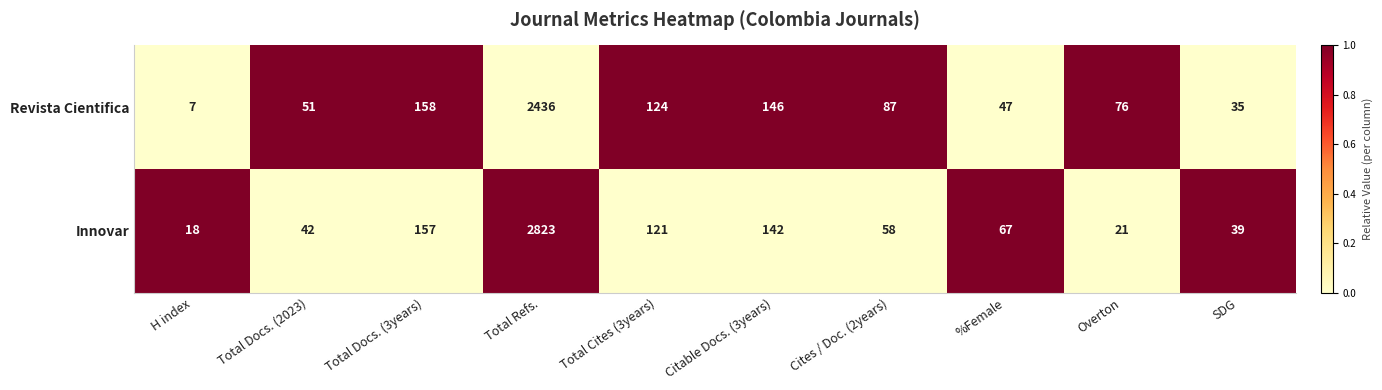

Reading left to right, list all the values displayed in this chart.

Revista Cientifica: H index=7	Total Docs. (2023)=51	Total Docs. (3years)=158	Total Refs.=2436	Total Cites (3years)=124	Citable Docs. (3years)=146	Cites / Doc. (2years)=87	%Female=47	Overton=76	SDG=35
Innovar: H index=18	Total Docs. (2023)=42	Total Docs. (3years)=157	Total Refs.=2823	Total Cites (3years)=121	Citable Docs. (3years)=142	Cites / Doc. (2years)=58	%Female=67	Overton=21	SDG=39